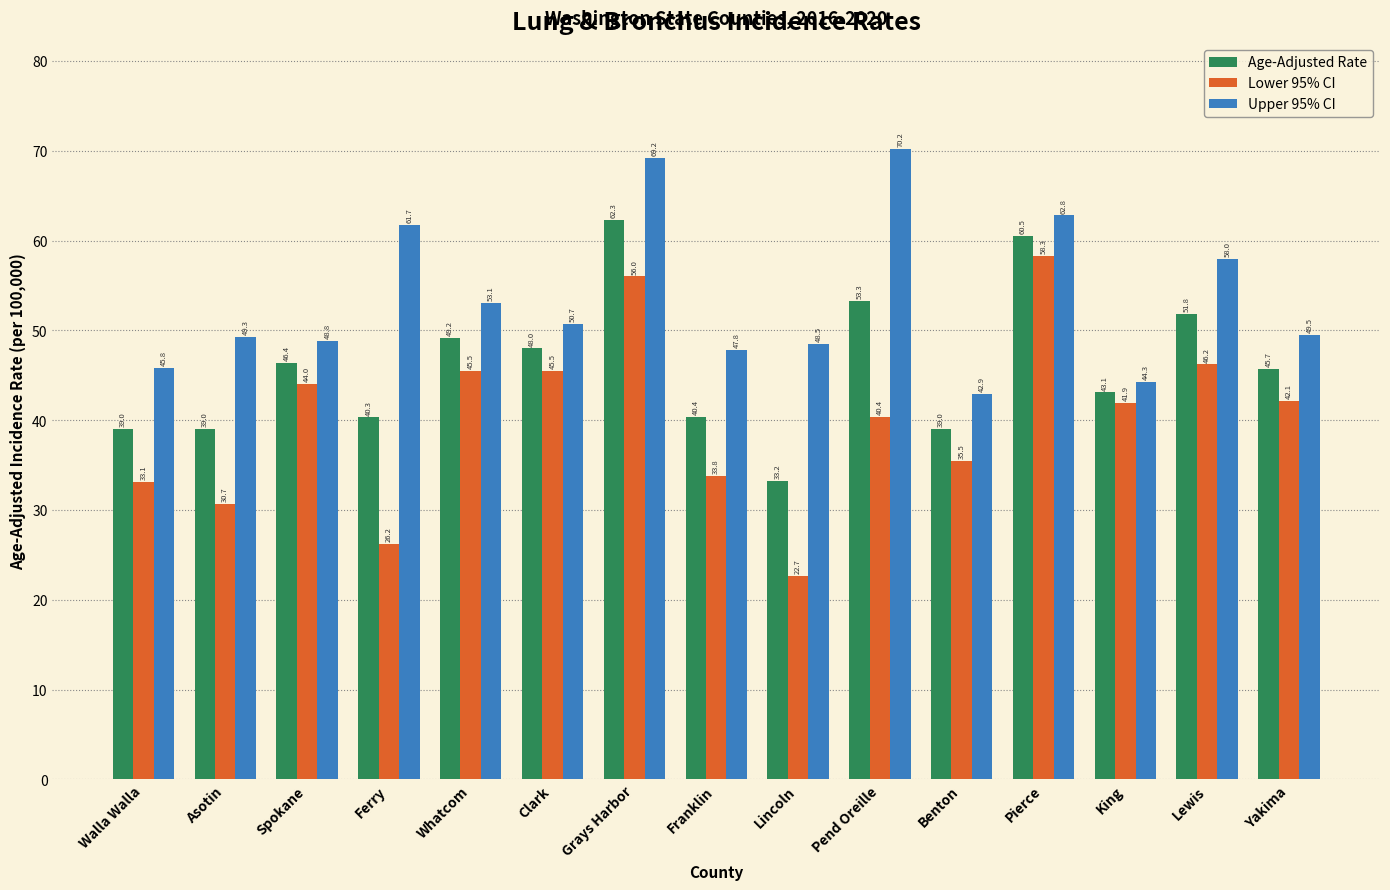

What is the value of the Age-Adjusted Rate bar at the 12th from the left?

60.5